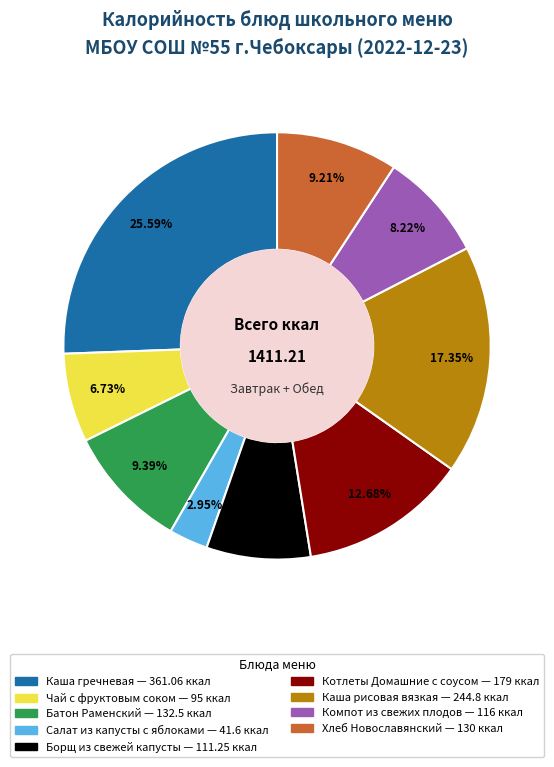

Does any single category account for the majority?

No